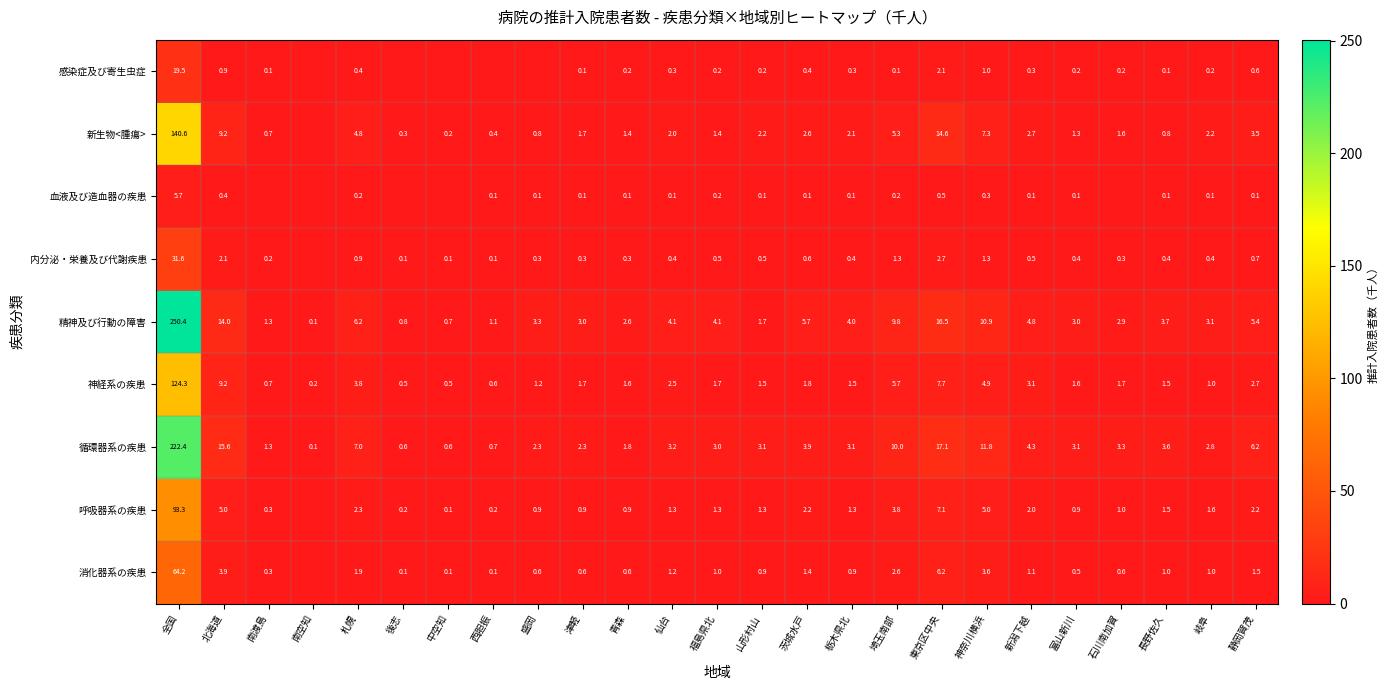

What is the difference between the highest and lowest values at 栃木県北?

3.9